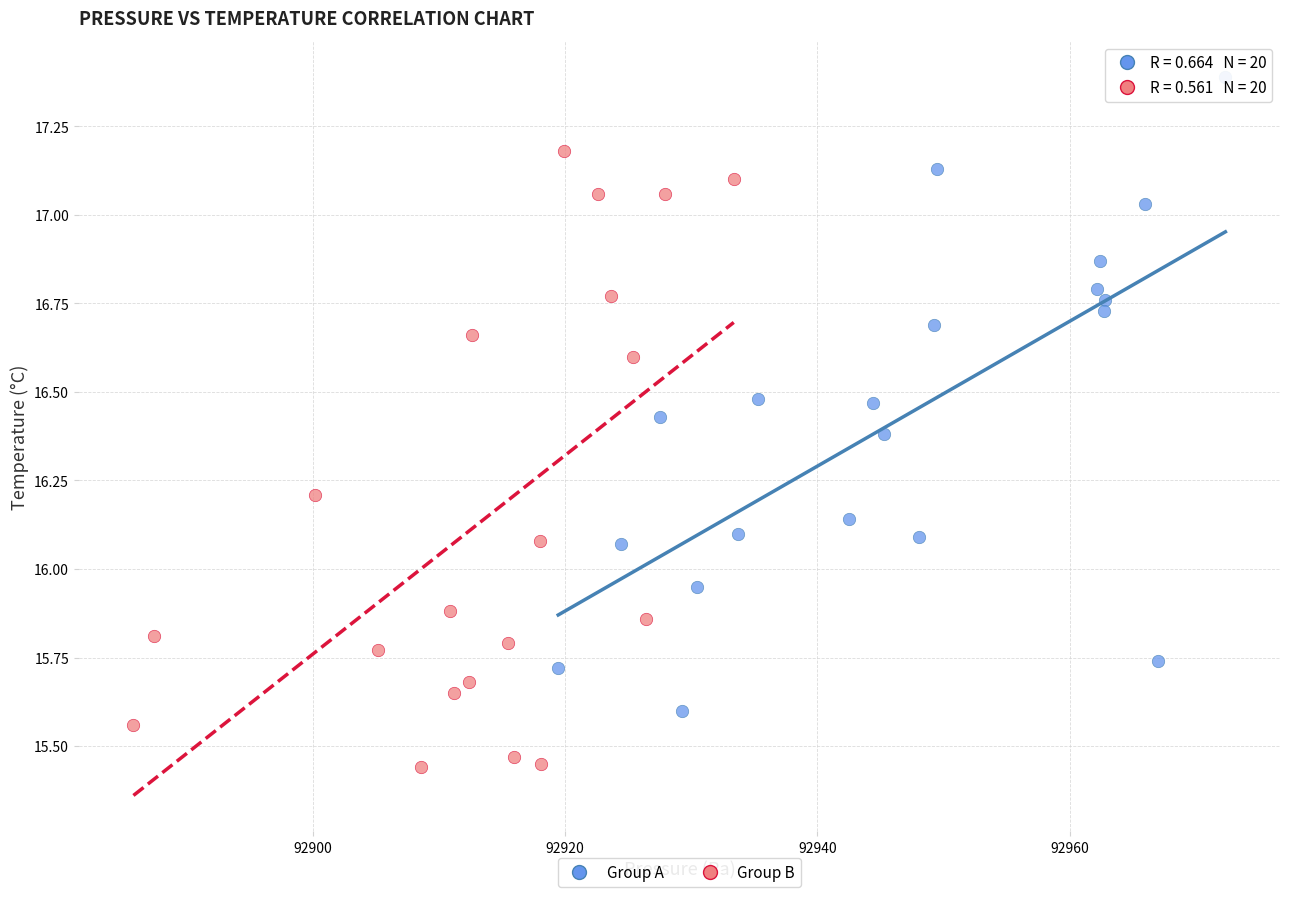

What are all the series names shown in the legend?

Group A, Group B